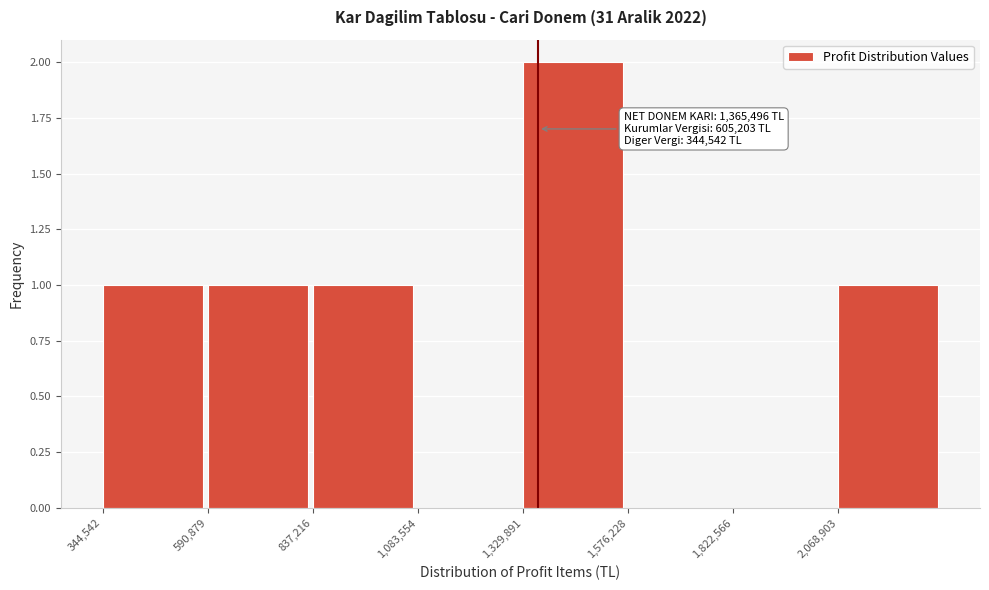

Over which range of the x-axis is the bar tallest?

1350000 to 1600000